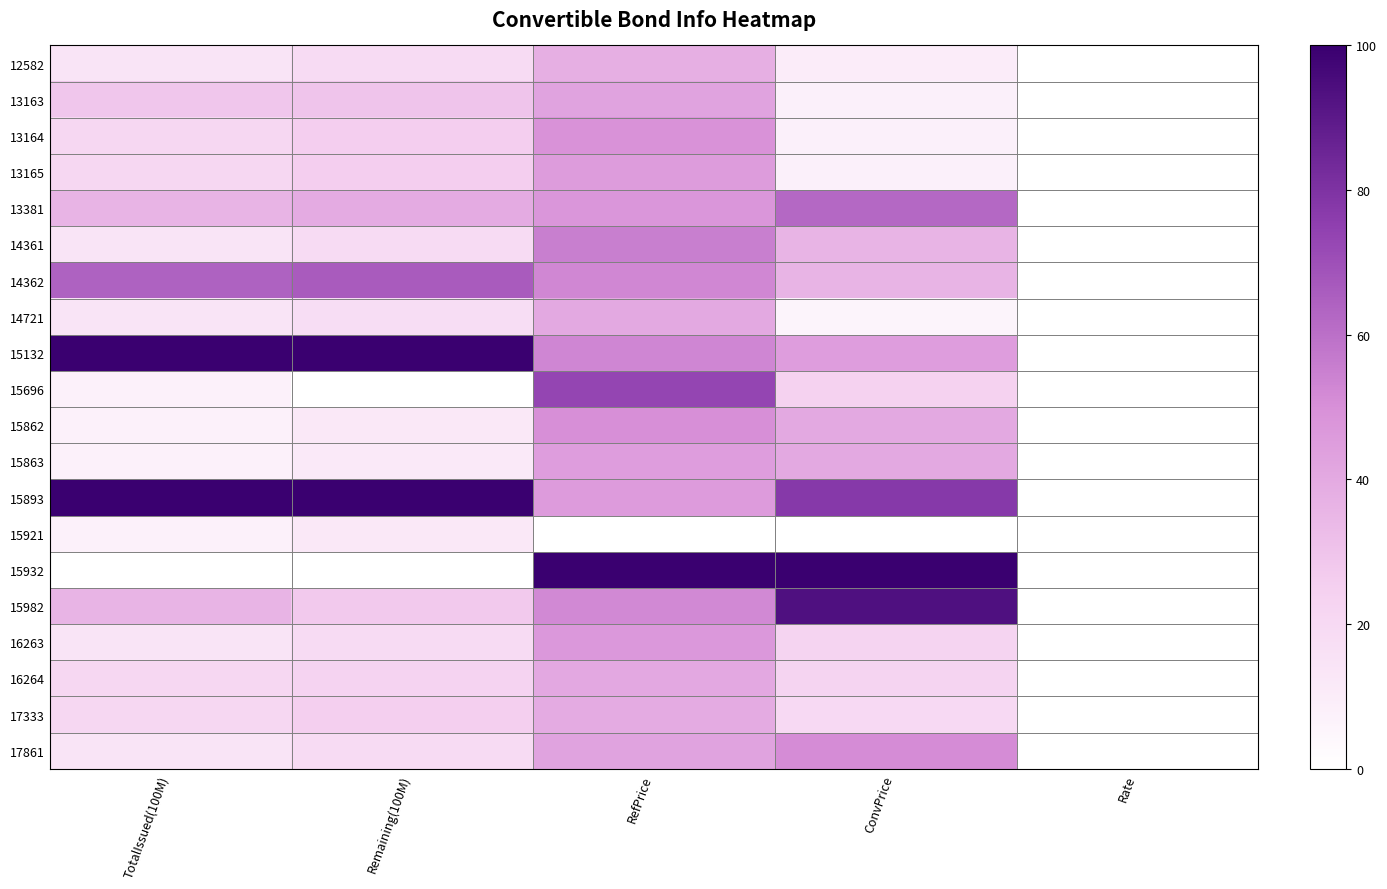

What is the difference between the highest and lowest values at ConvPrice?

100.0